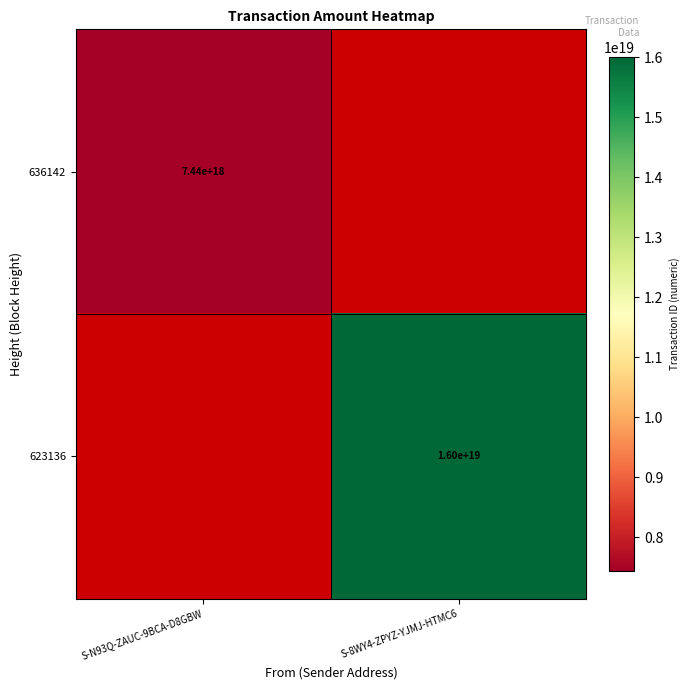

Is it true that 636142 equals 7440000000000000000 at S-N93Q-ZAUC-9BCA-D8GBW?

True